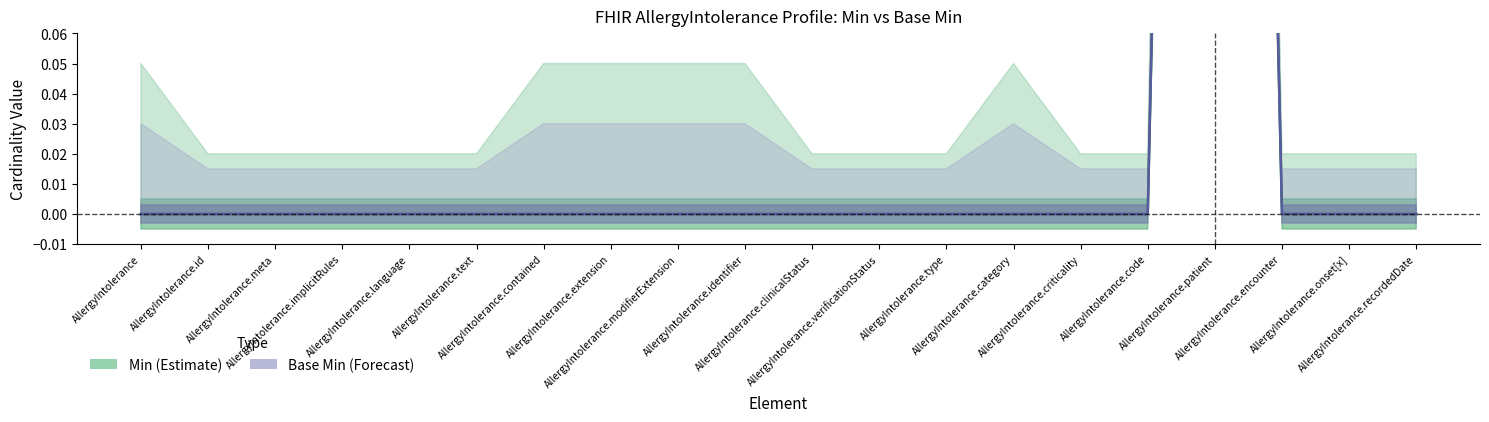

How many categories are shown in the chart?

20